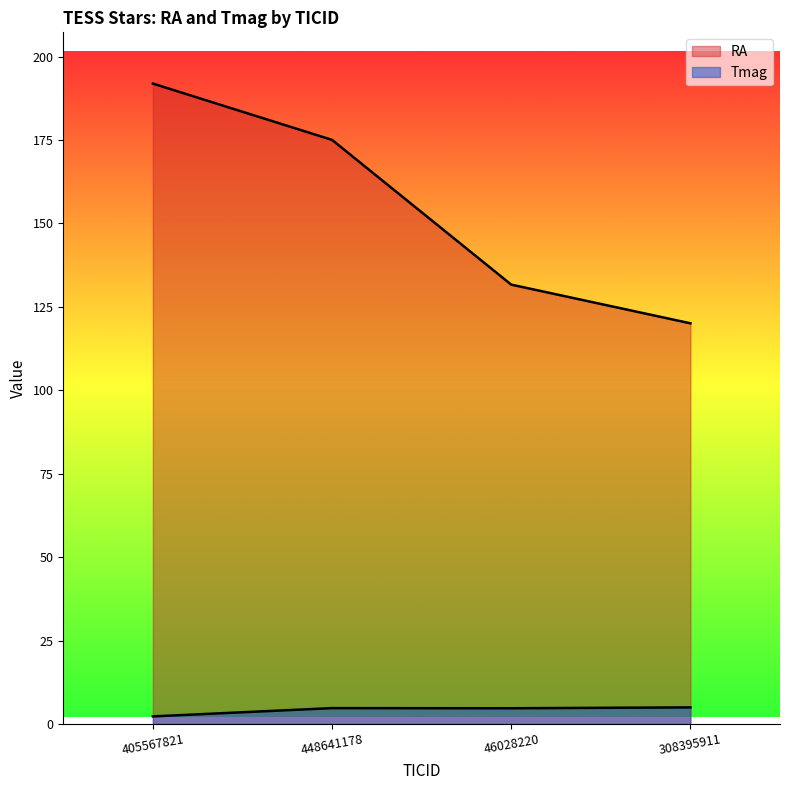

True or false: RA has more than 1 interior local peaks.

False